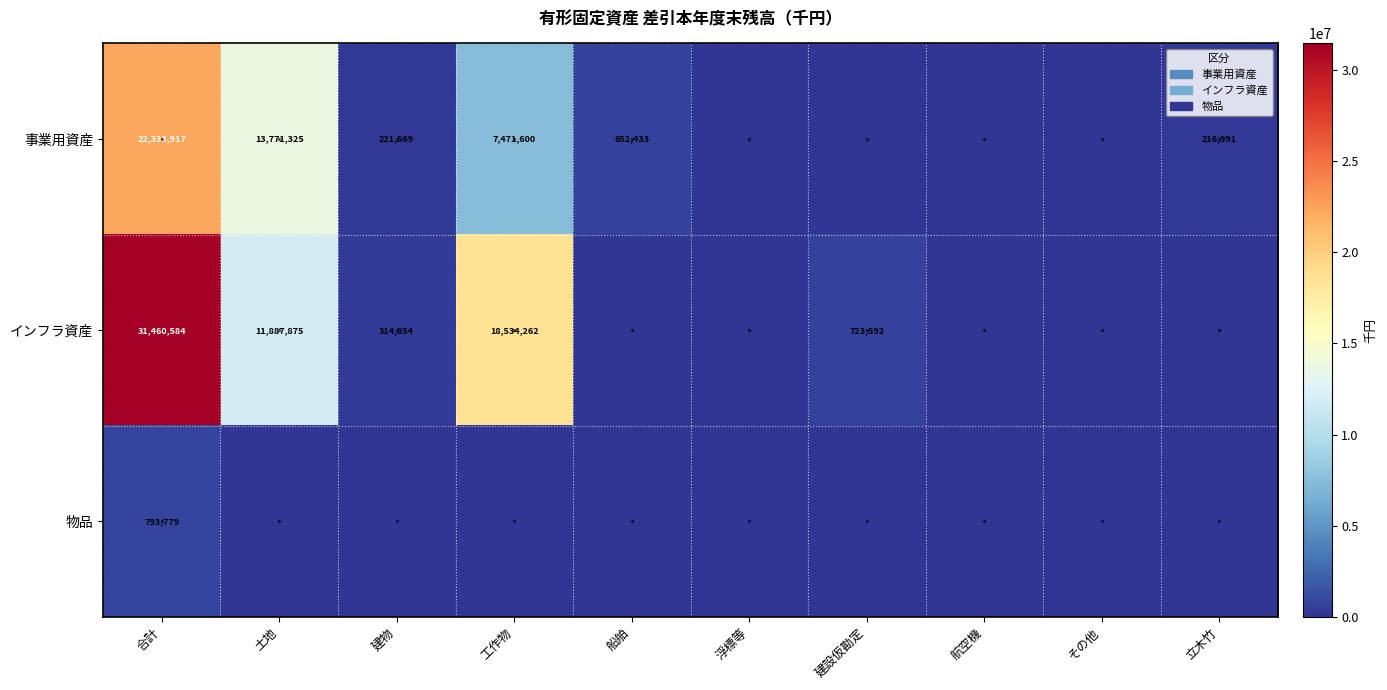

The value of インフラ資産 at 工作物 is 28950035. True or false?

False